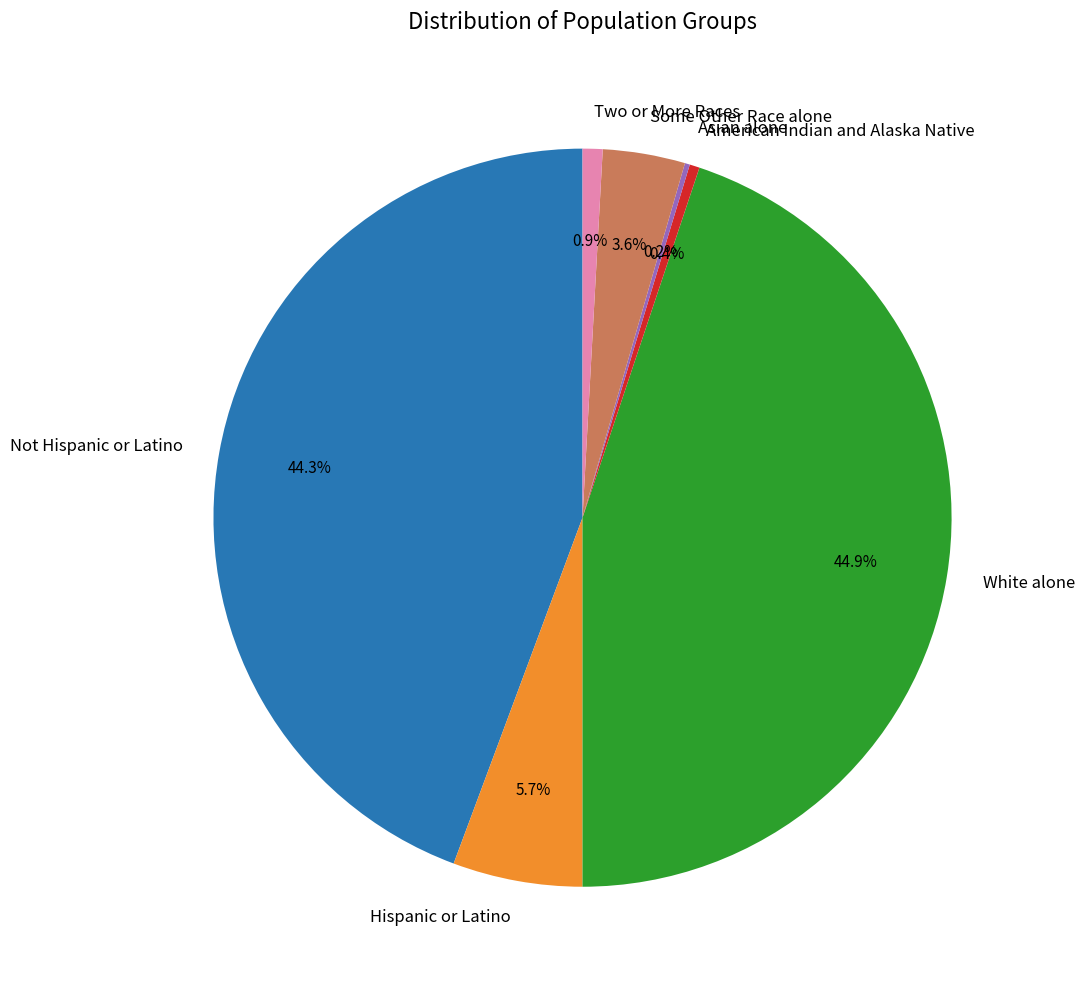

Combined, what portion of the pie is Two or More Races and Not Hispanic or Latino?

45.2%